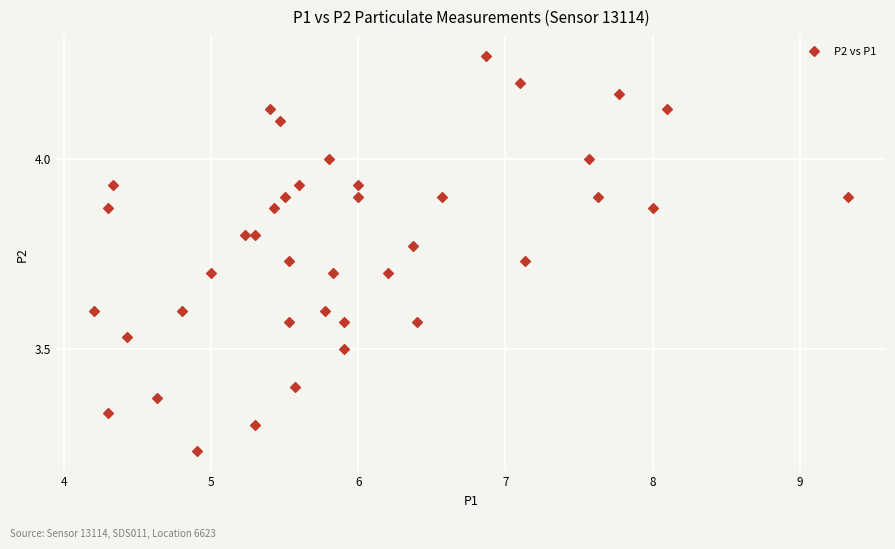

What is the range of Y values (max minus min)?

1.0